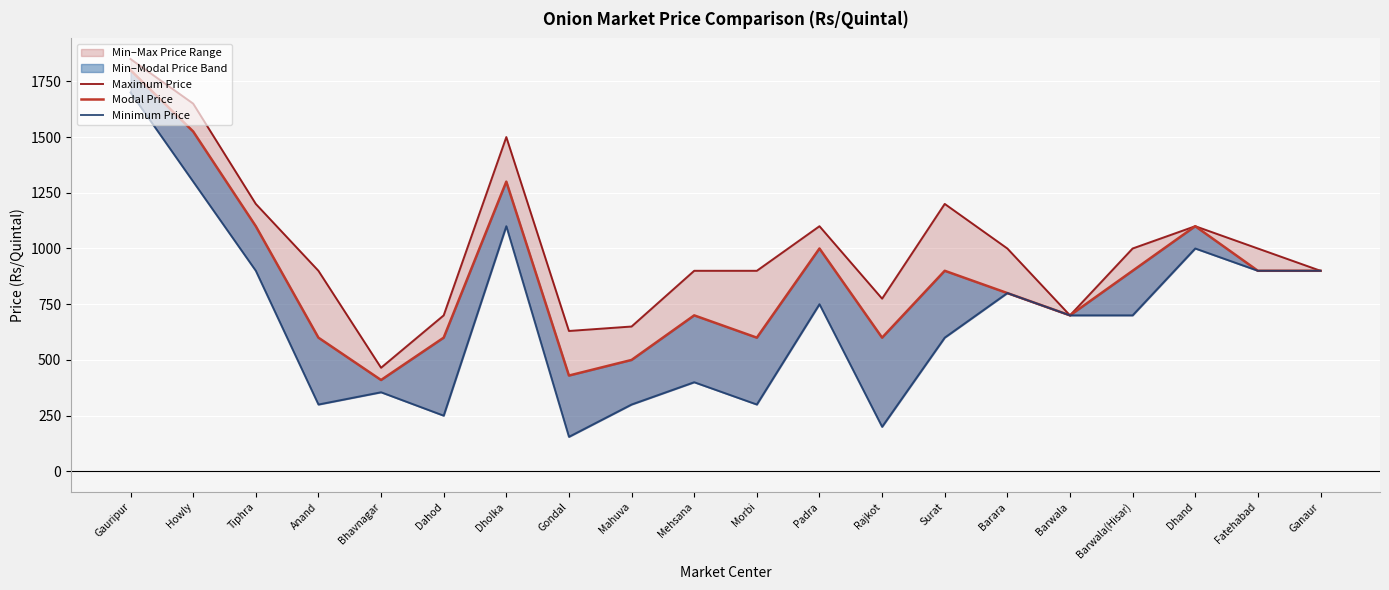

Is the value of Minimum Price at Mahuva greater than the value of Maximum Price at Surat?

No